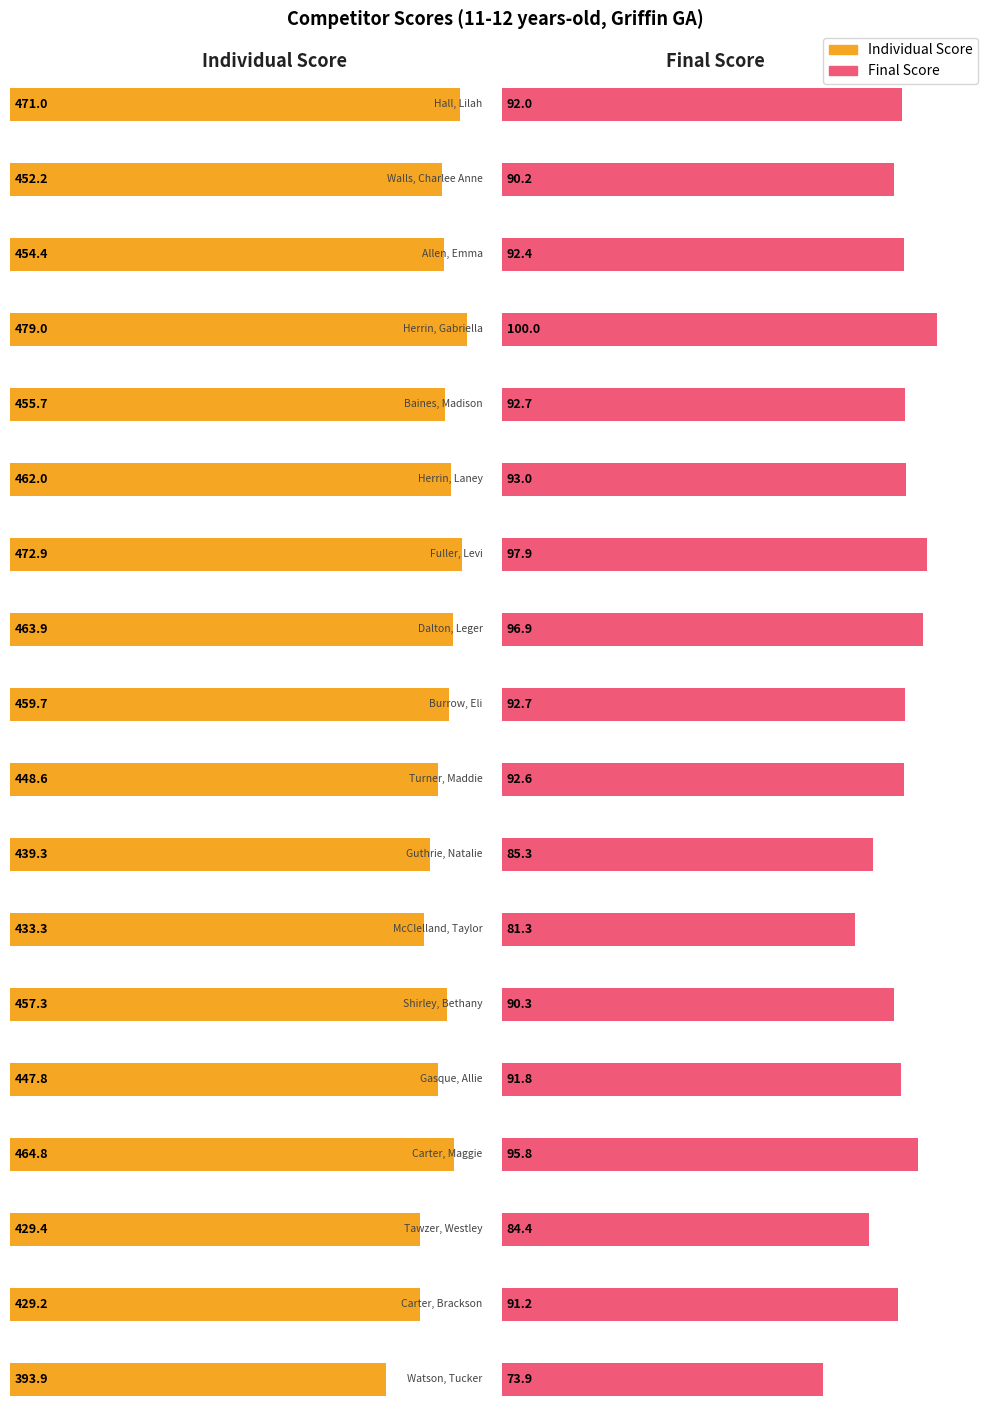

True or false: Final Score has a value of 156.8 at Shirley, Bethany.

False